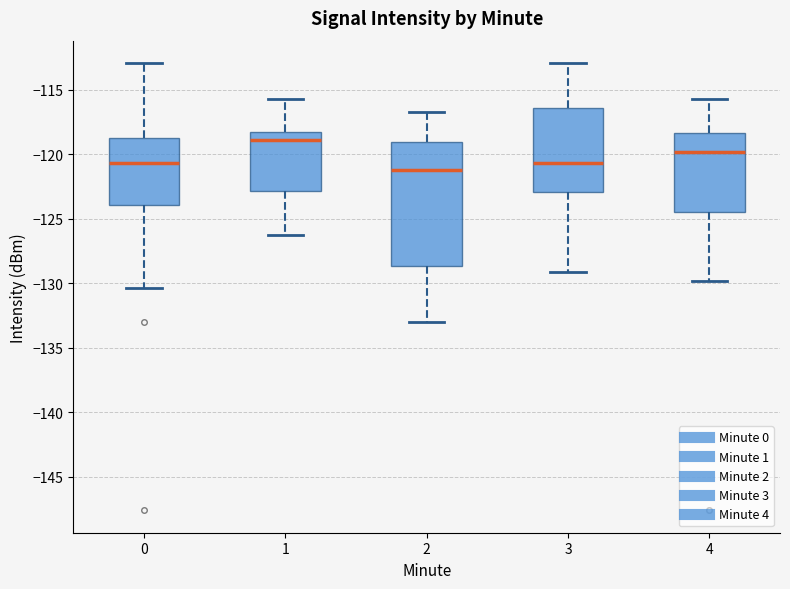

Where is the upper edge of the box at x = 2 on the y-axis? The values are not printed on the chart, so give them approximately, as read against the axis.

-119.0